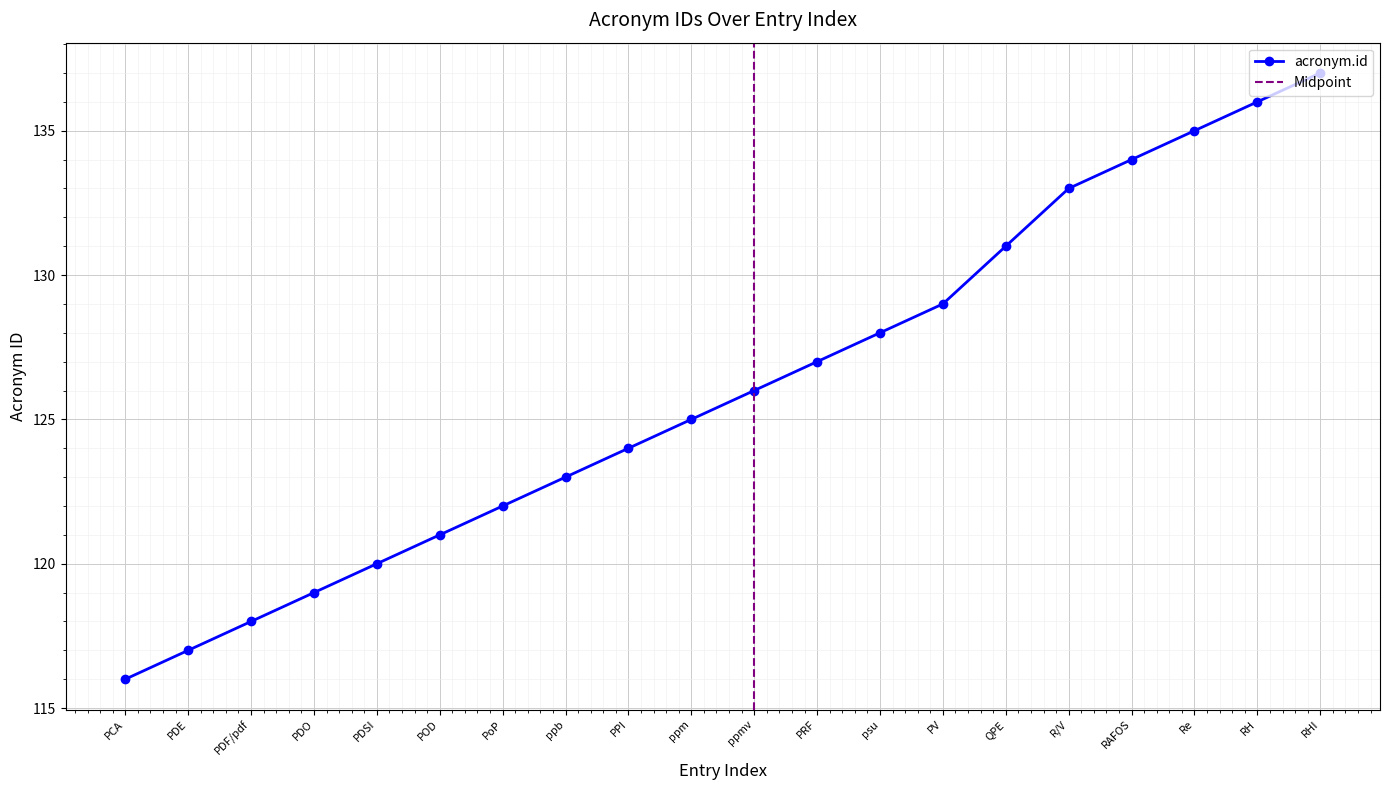

What is the average value?

126